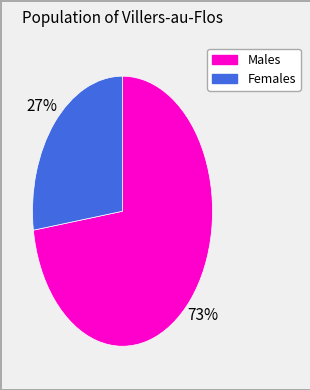

Count the number of slices in the pie.

2